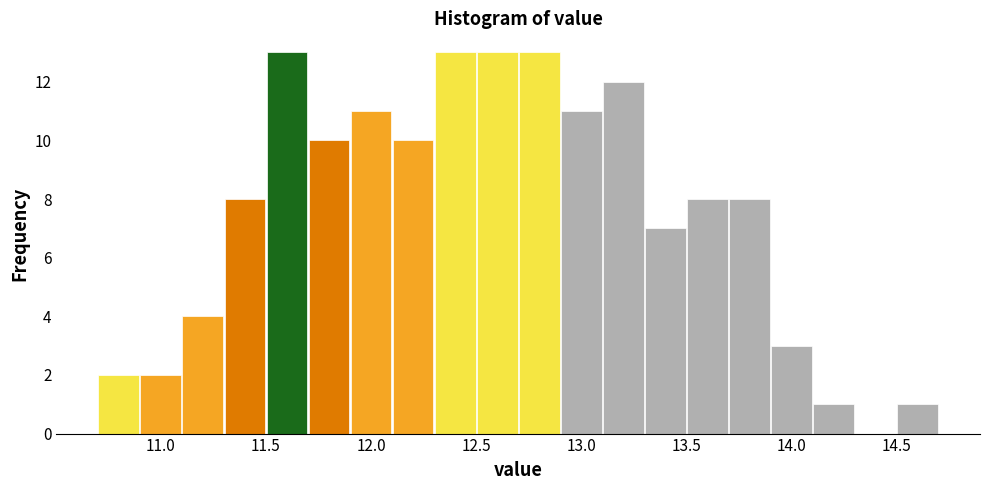

Reading left to right, list every bar in this chart as the range it spans on the x-axis followed by its height. The values are not printed on the chart, so give them approximately, as read against the axis.

10.7 to 10.9: 2
10.9 to 11.1: 2
11.1 to 11.3: 4
11.3 to 11.5: 8
11.5 to 11.7: 13
11.7 to 11.9: 10
11.9 to 12.1: 11
12.1 to 12.3: 10
12.3 to 12.5: 13
12.5 to 12.7: 13
12.7 to 12.9: 13
12.9 to 13.1: 11
13.1 to 13.3: 12
13.3 to 13.5: 7
13.5 to 13.7: 8
13.7 to 13.9: 8
13.9 to 14.1: 3
14.1 to 14.3: 1
14.3 to 14.5: 0
14.5 to 14.7: 1